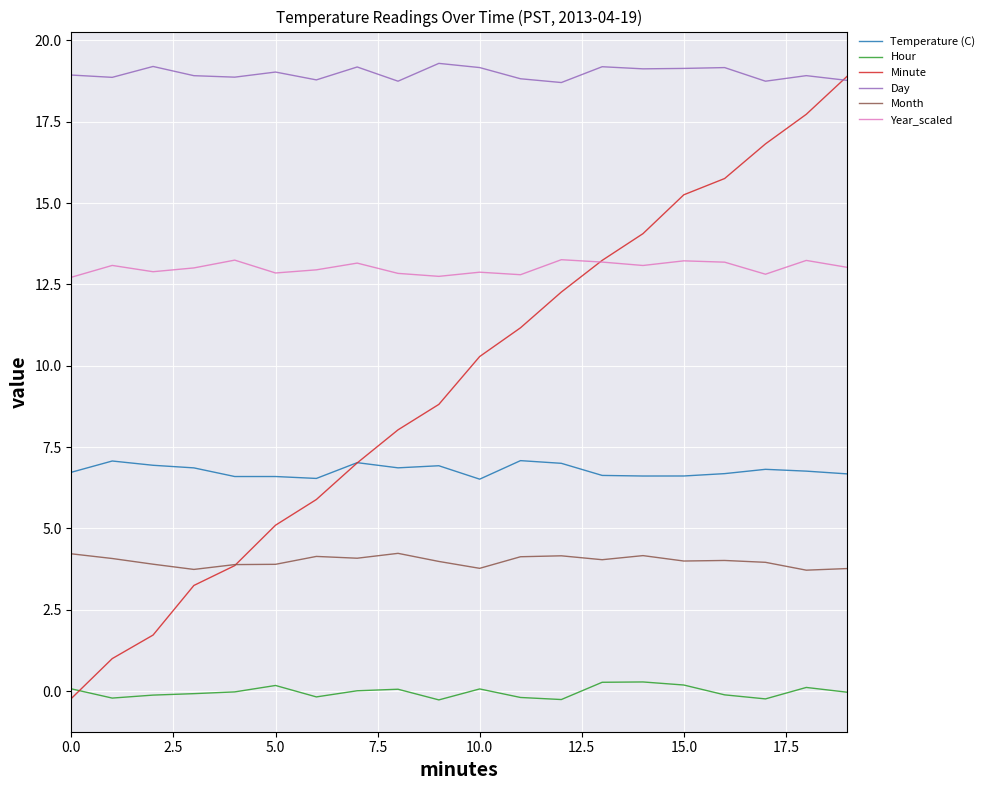

True or false: Day has more than 0 points higher than both neighbors.

True